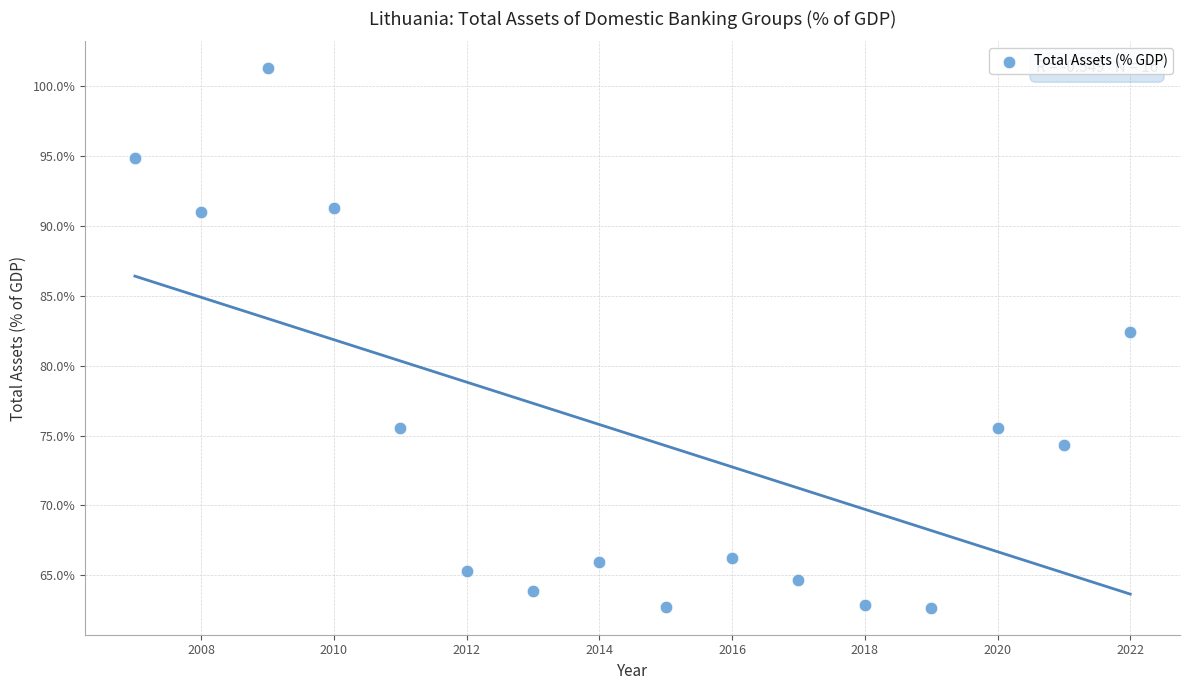

What Y value in the scatter plot is closest to 81?

82.4